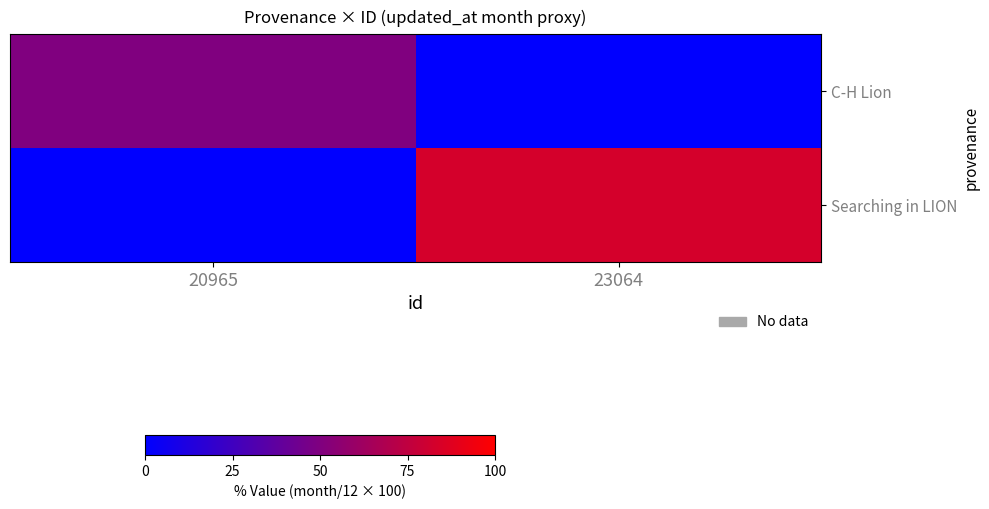

Rank the series at 20965 from highest to lowest value.

C-H Lion, Searching in LION